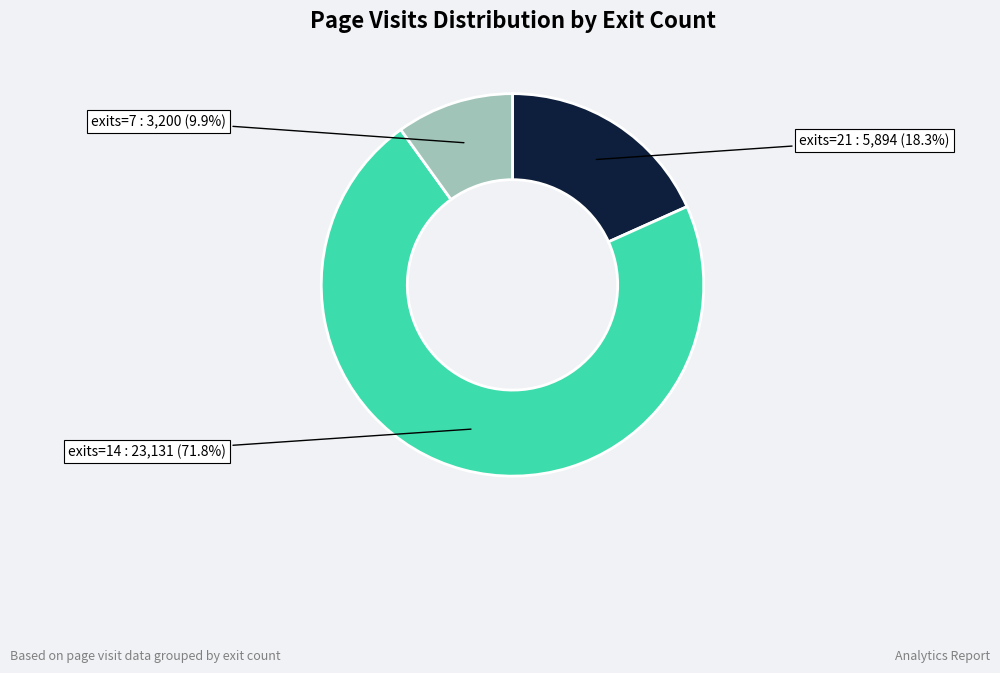

Is there any slice that represents more than half of the pie?

Yes